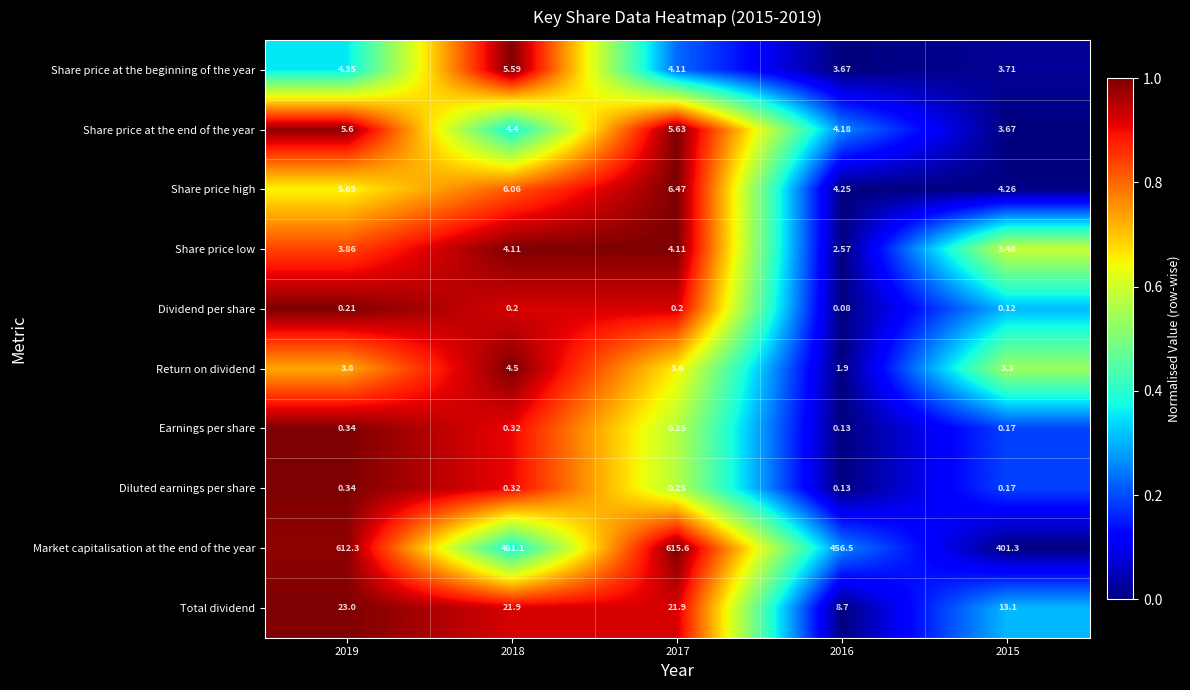

Is the value of Share price high at 2017 greater than the value of Dividend per share at 2017?

Yes